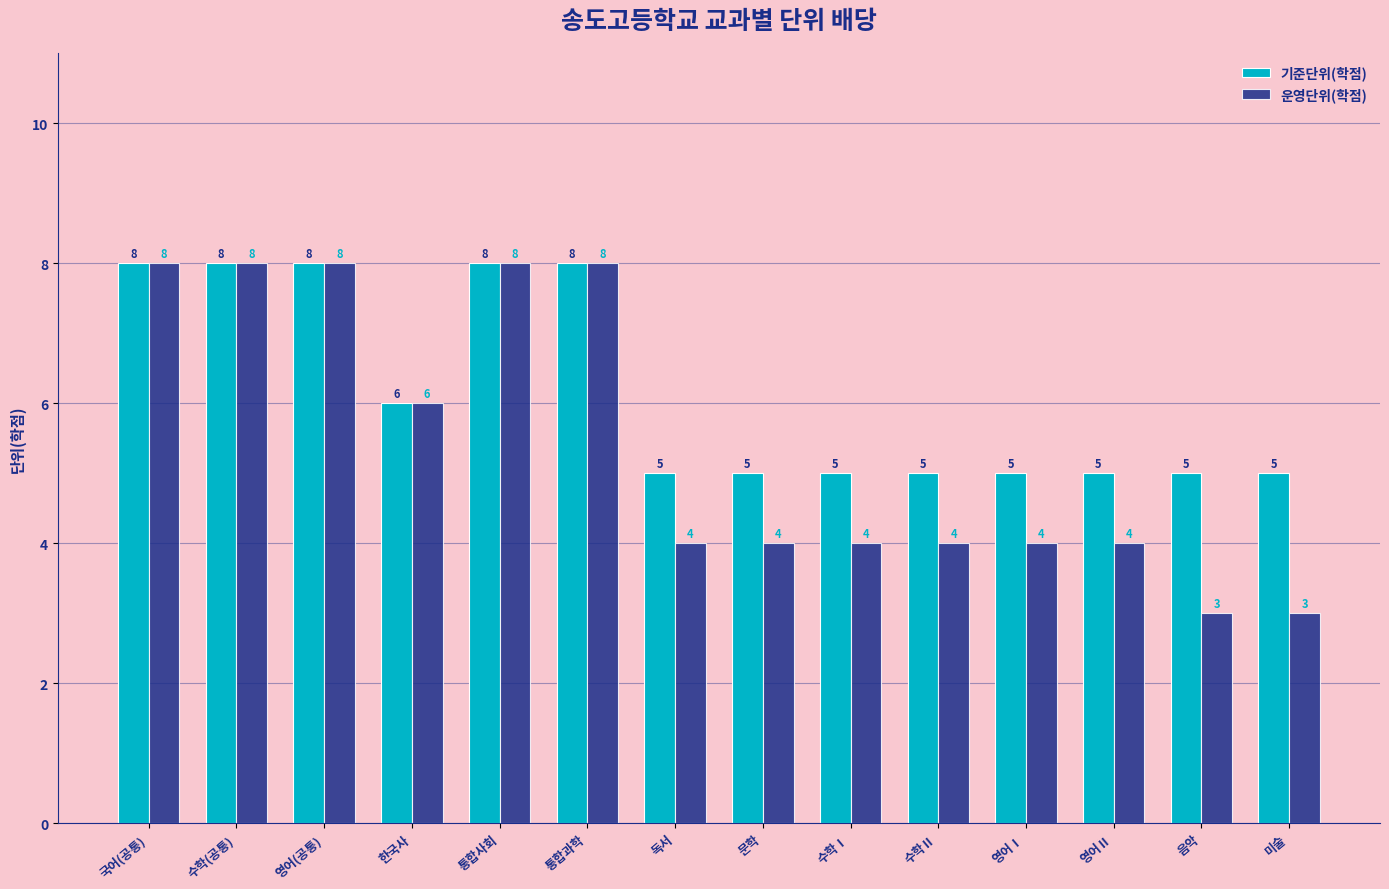

Rank the series at 독서 from lowest to highest value.

운영단위(학점), 기준단위(학점)